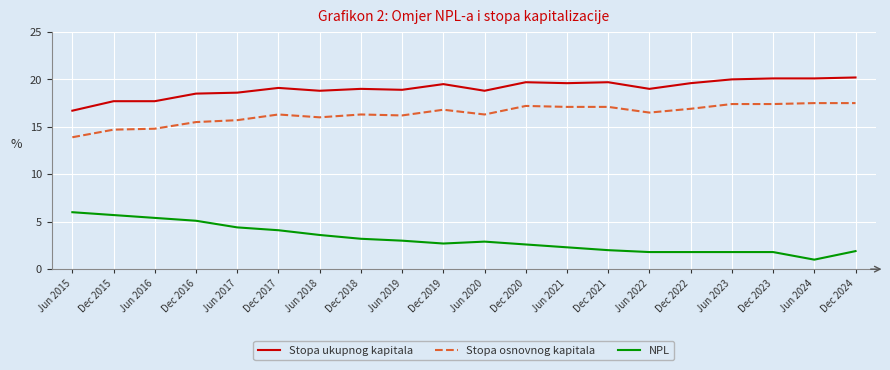

List the series in order of their peak value, highest first.

Stopa ukupnog kapitala, Stopa osnovnog kapitala, NPL